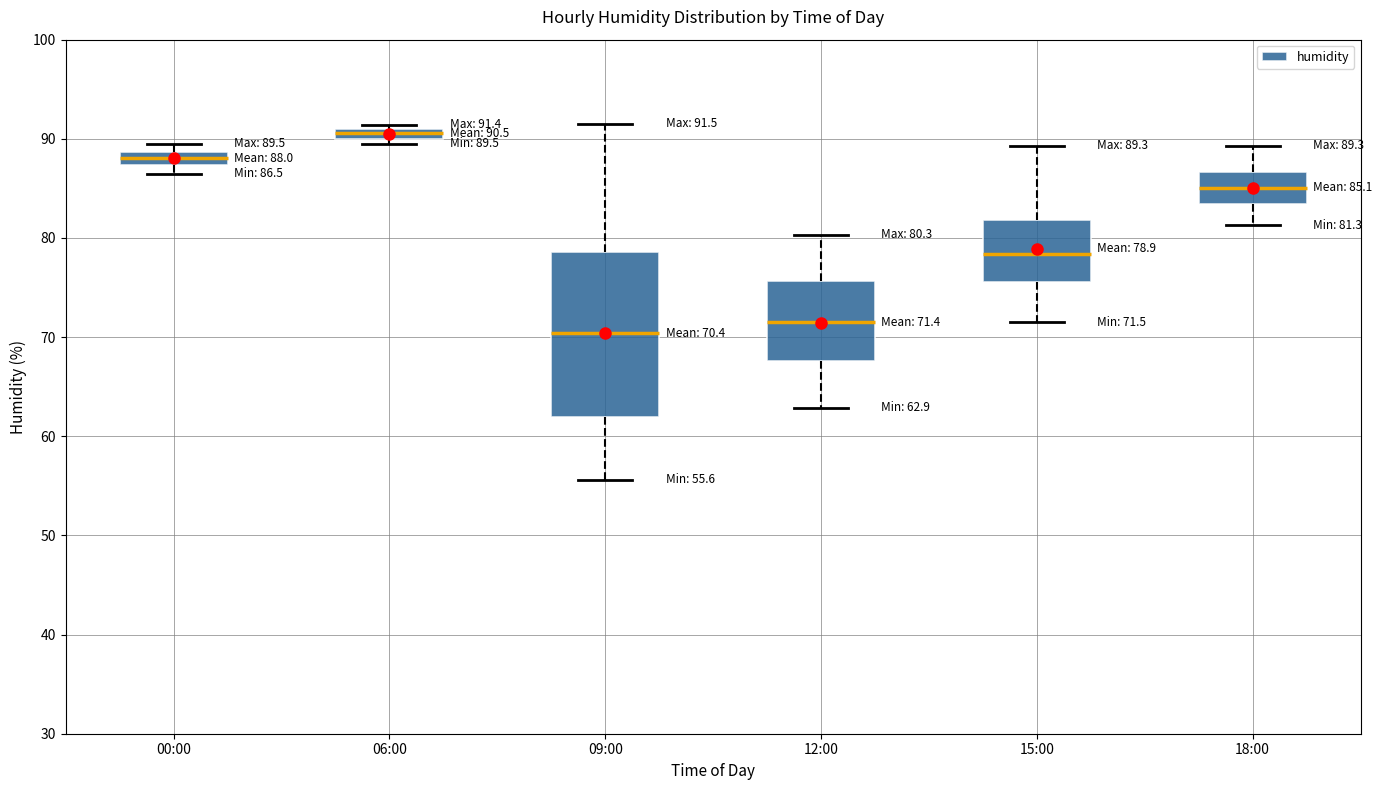

Which box is the tallest, from its lower edge to its upper edge?

09:00